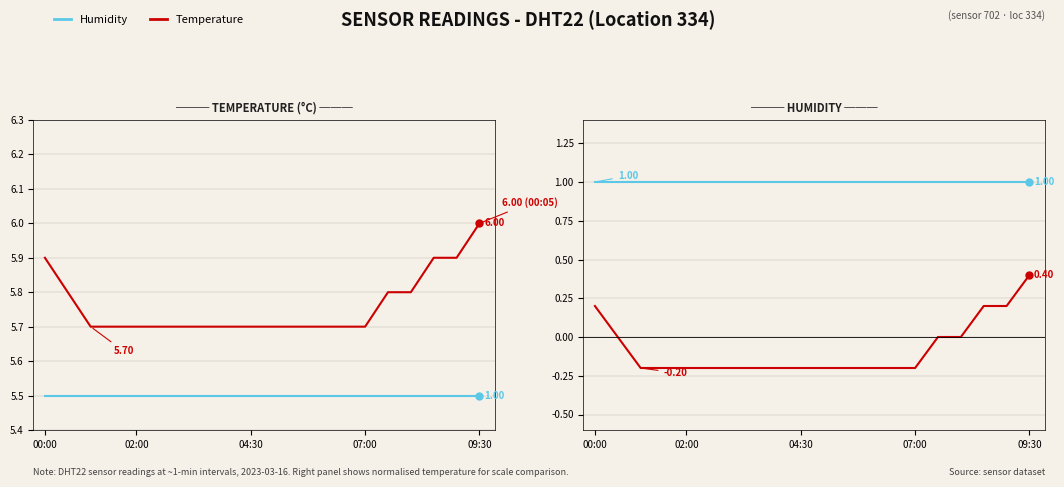

Is it true that Temperature (°C) equals 5.9 at 18?

True